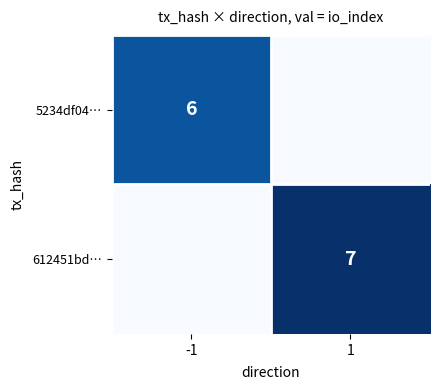

Is it true that 612451bd… equals 9 at 1?

False